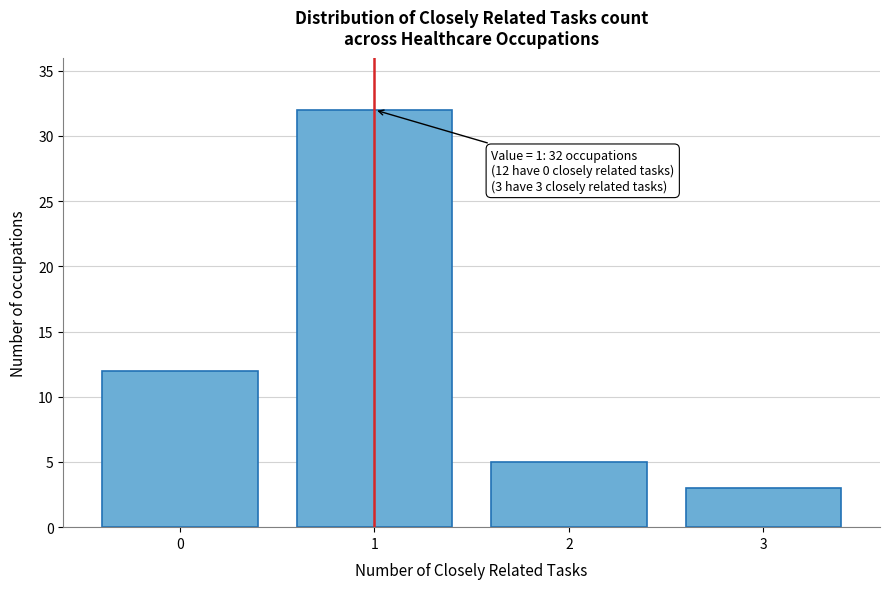

Reading right to left, extract all data points from this chart.

3=3	2=5	1=32	0=12